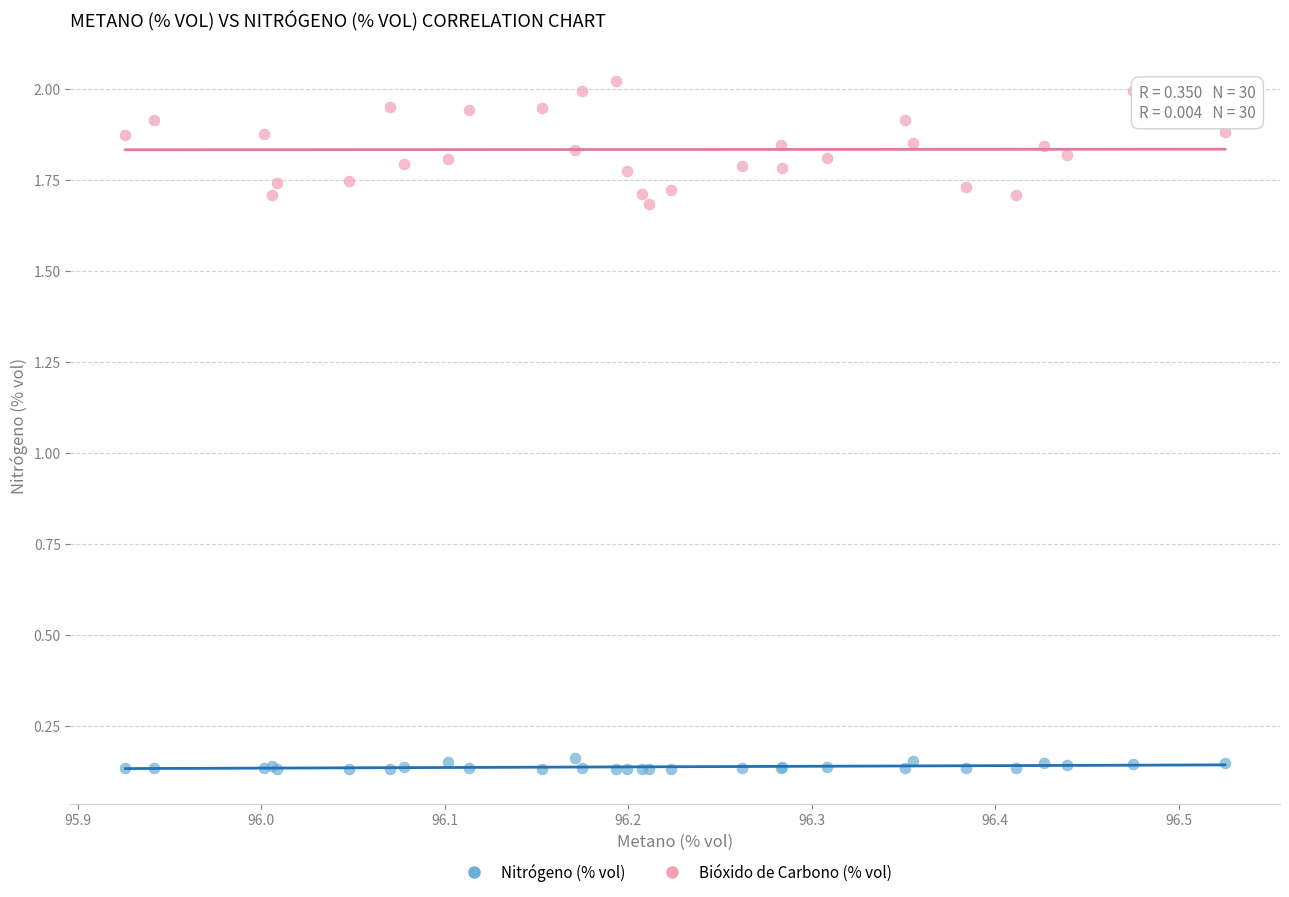

What is the X range (max minus min) for the scatter plot?

0.6